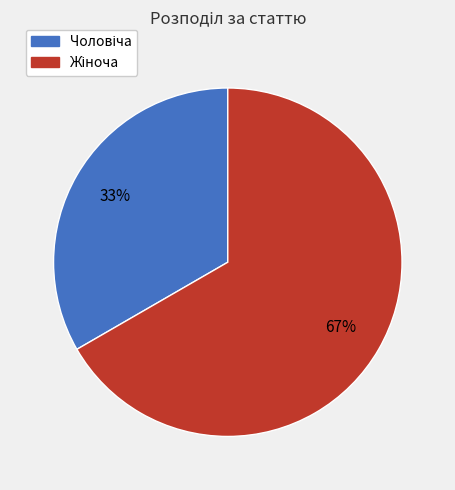

Is there a majority slice in this chart?

Yes